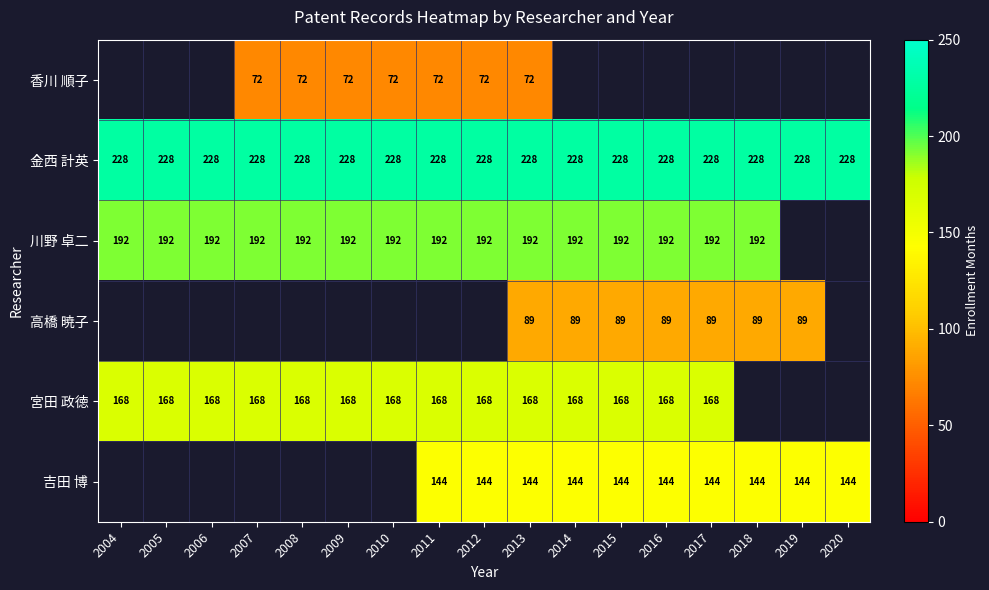

The 川野 卓二 series shows 332 at 2017. True or false?

False